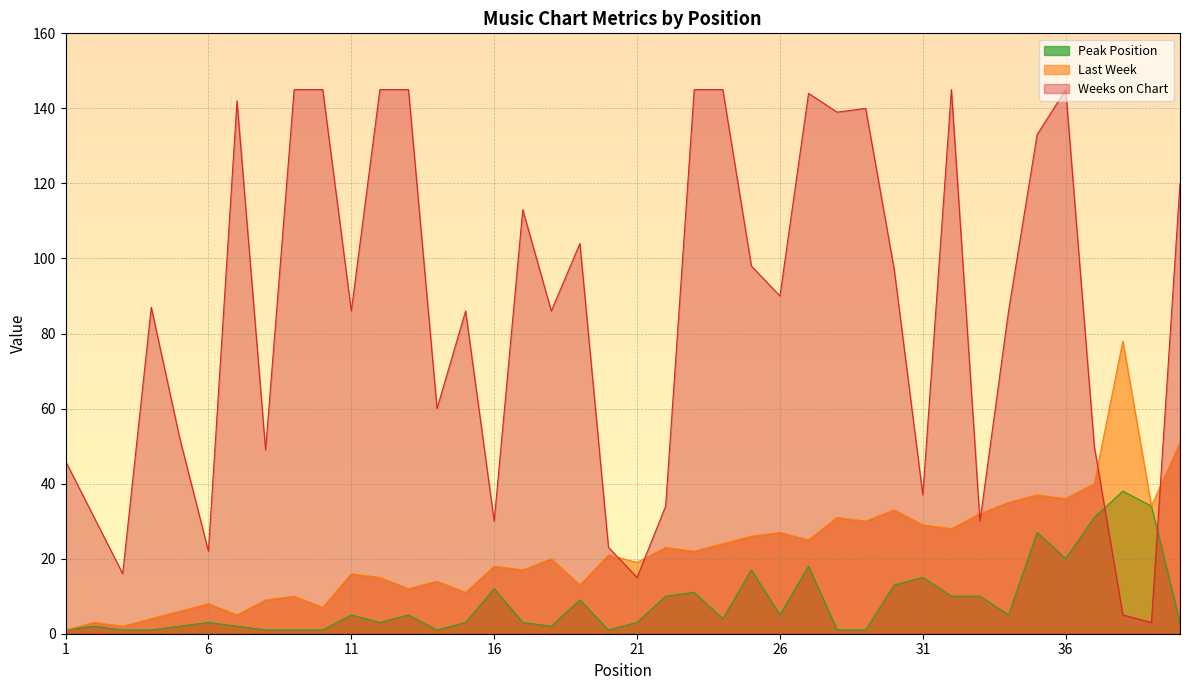

What is the highest value of the Peak Position series?

38